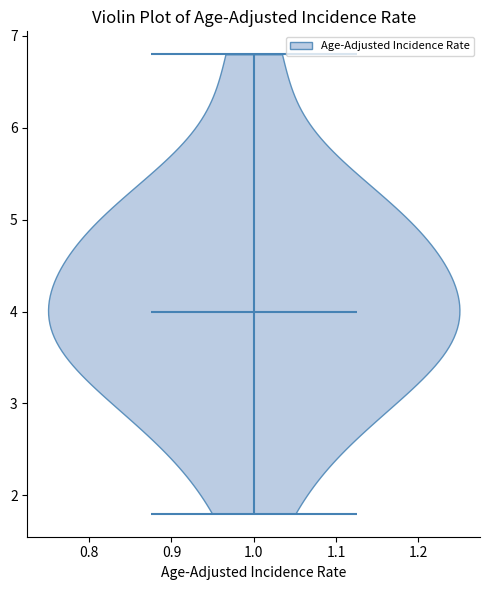

Where does the median line of the violin at x = 1.0 sit on the y-axis? The values are not printed on the chart, so give them approximately, as read against the axis.

4.0